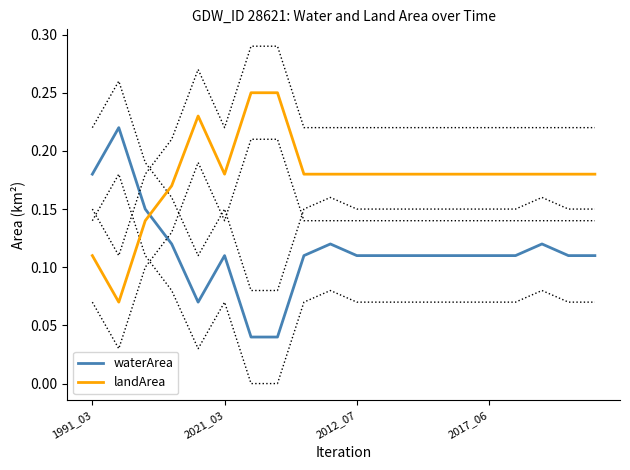

Reading left to right, transcribe all the data shown in this chart.

waterArea: 0.2	0.2	0.1	0.1	0.1	0.1	0.0	0.0	0.1	0.1	0.1	0.1	0.1	0.1	0.1	0.1	0.1	0.1	0.1	0.1
landArea: 0.1	0.1	0.1	0.2	0.2	0.2	0.2	0.2	0.2	0.2	0.2	0.2	0.2	0.2	0.2	0.2	0.2	0.2	0.2	0.2